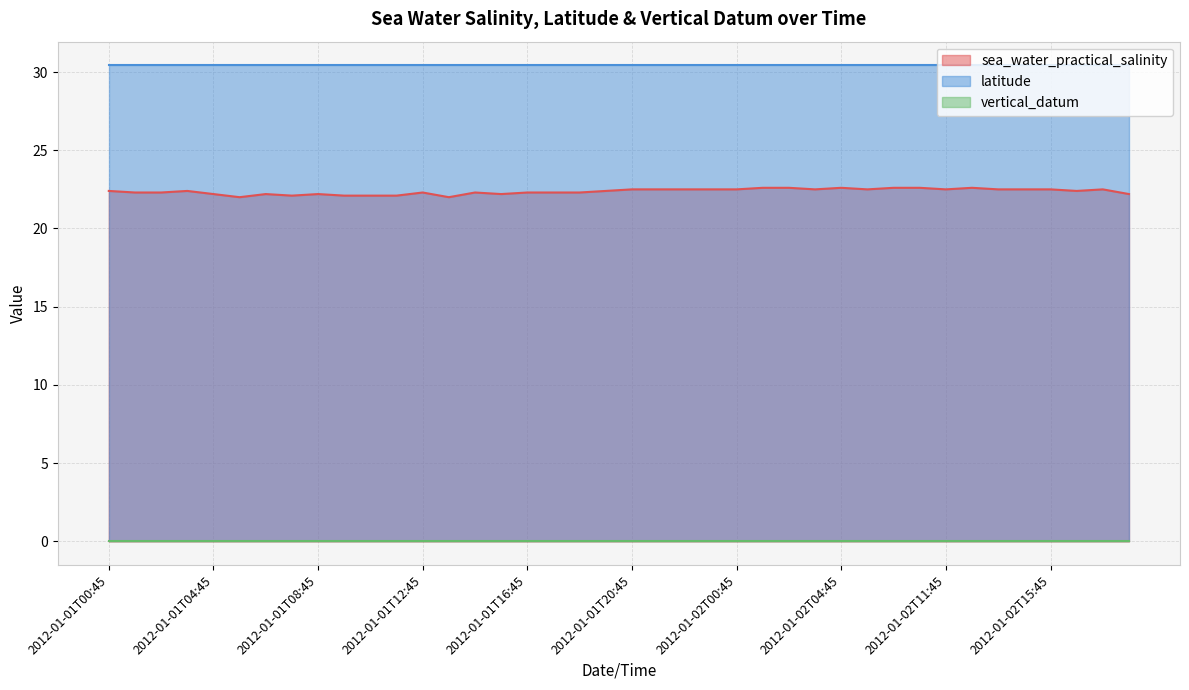

What is the maximum value shown in the chart?

30.4